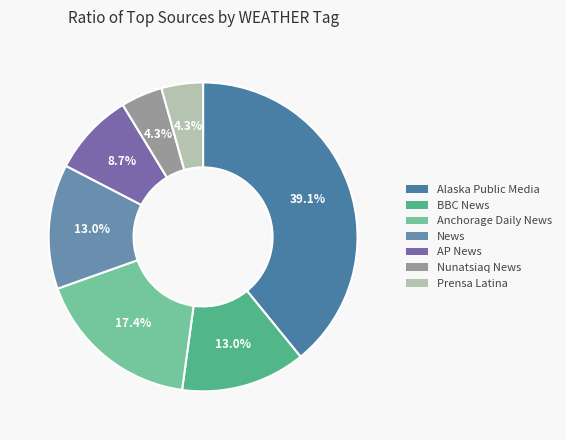

Count the number of slices in the pie.

7